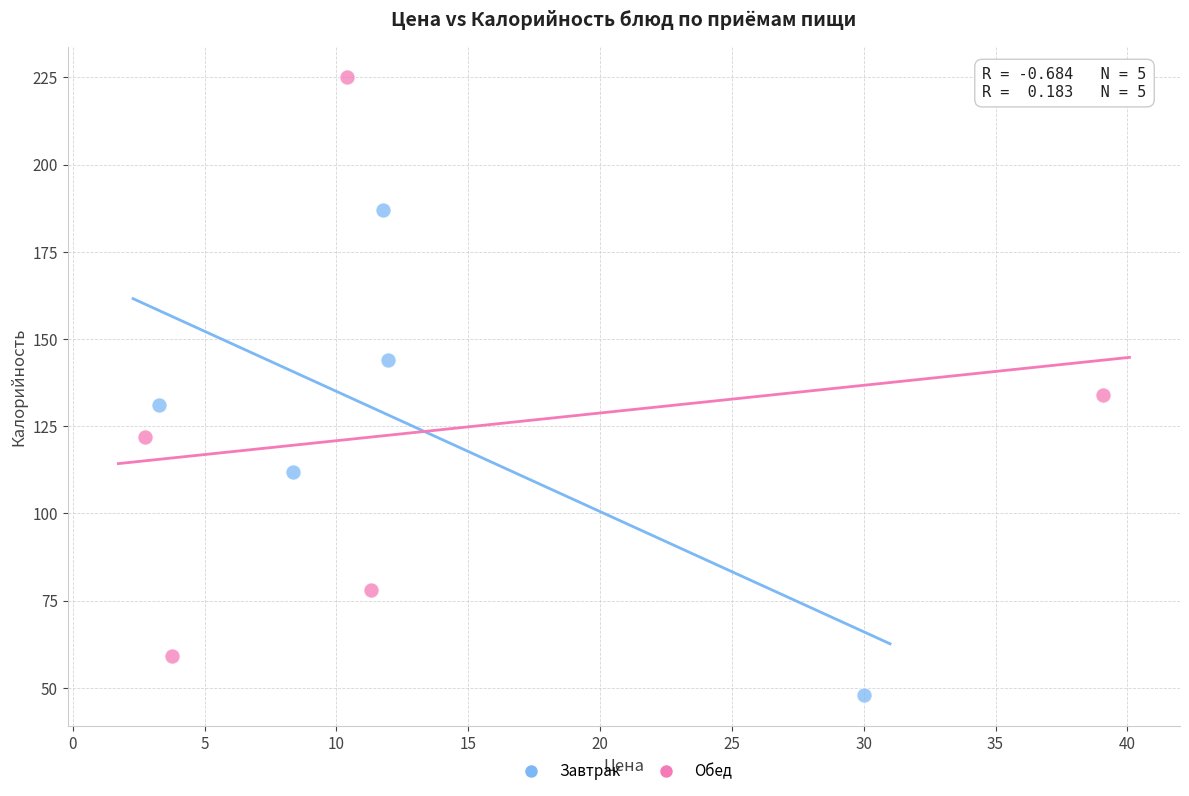

Which series contains the highest Y value?

Обед